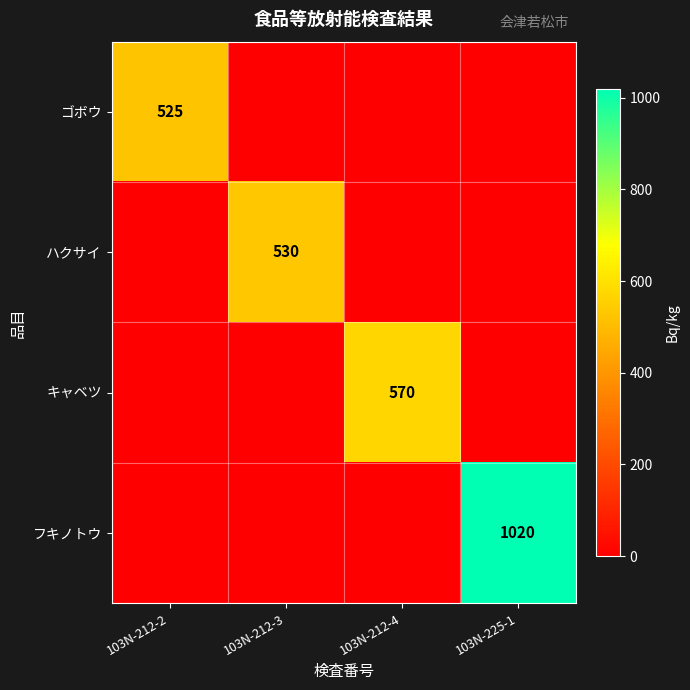

The value of ゴボウ at 103N-212-2 is 525. True or false?

True